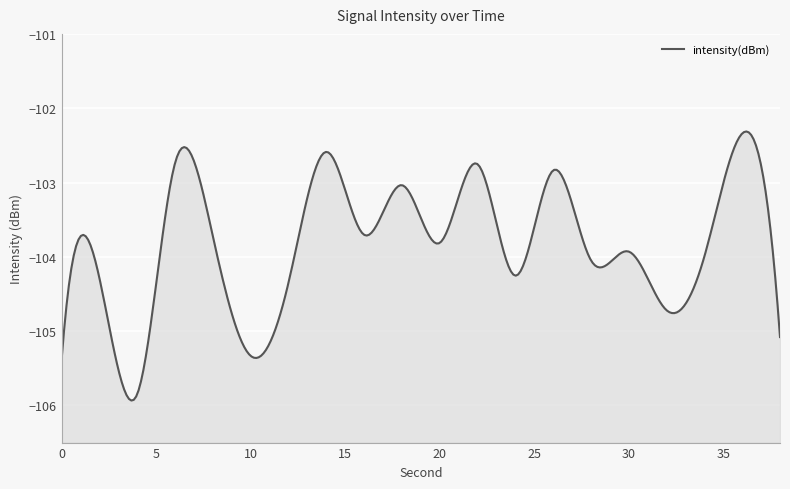

What is the value of the 4th point from the left?

-102.7